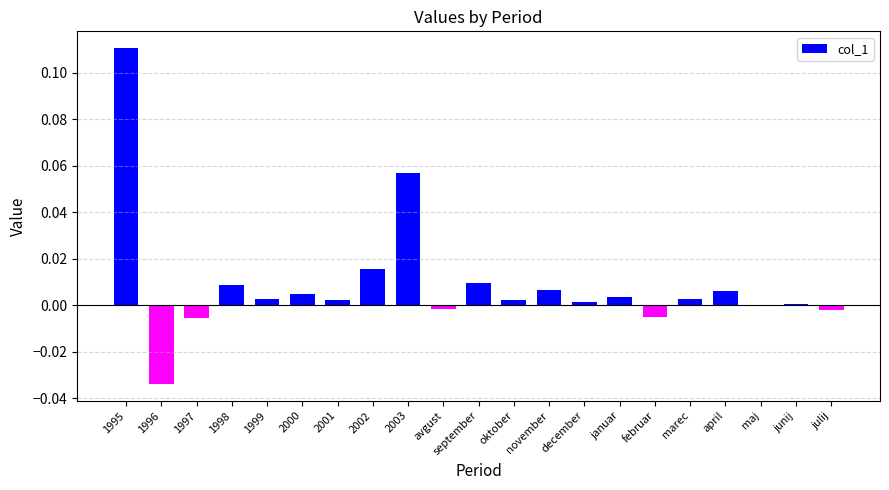

How many categories are shown in the chart?

21